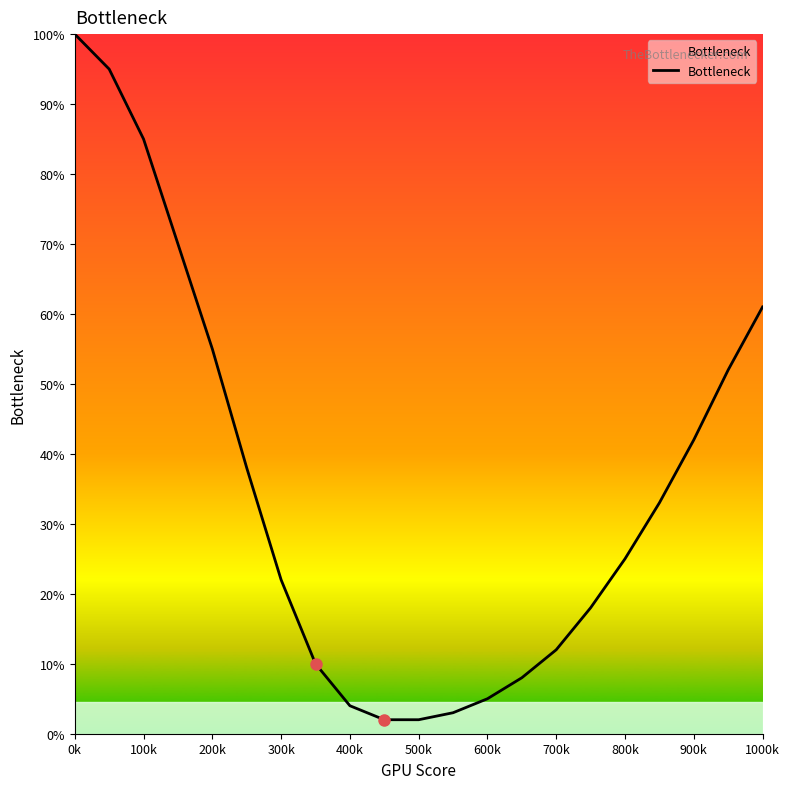

Reading left to right, transcribe all the data shown in this chart.

100	95	85	70	55	38	22	10	4	2	2	3	5	8	12	18	25	33	42	52	61